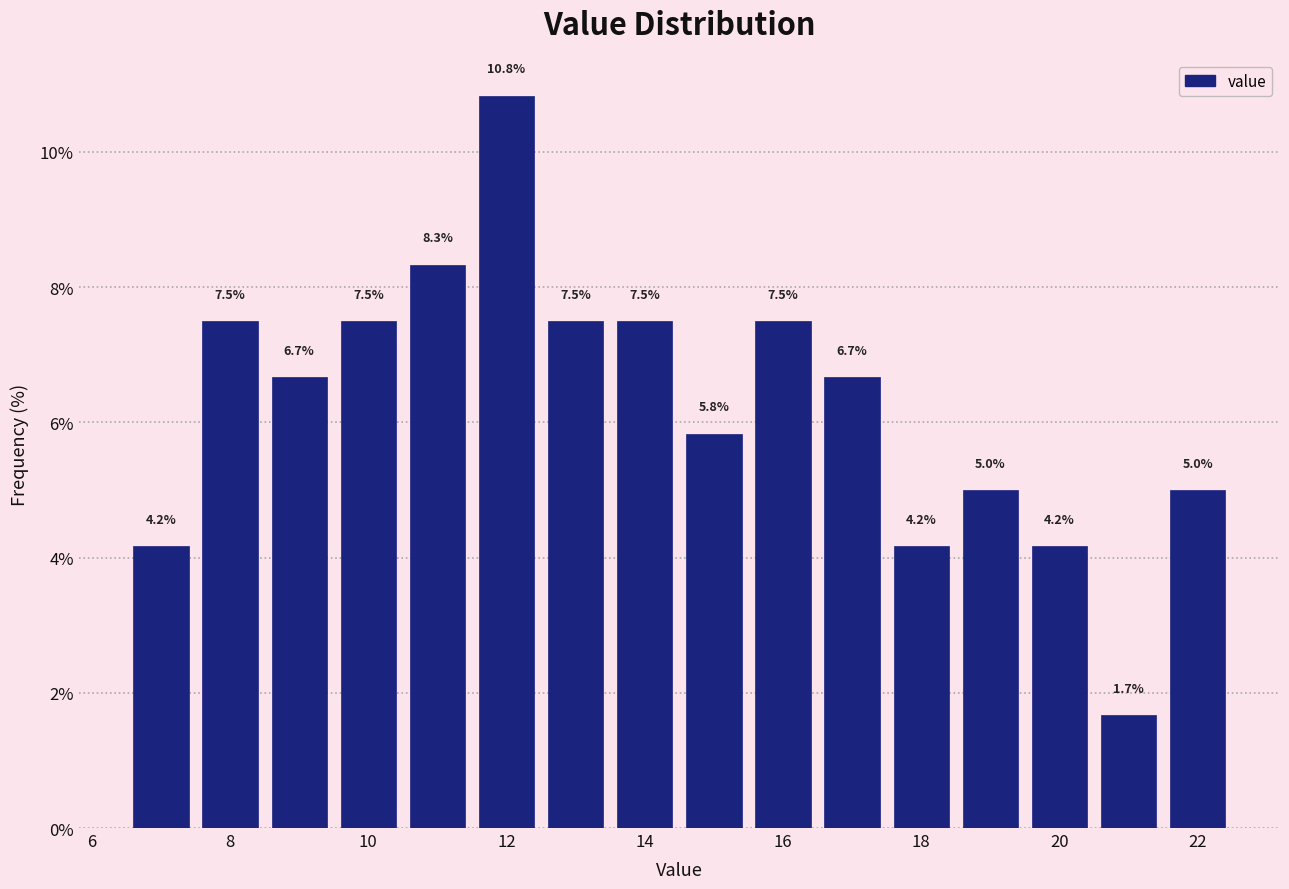

Over which range of the x-axis is the bar tallest?

11.5 to 12.5